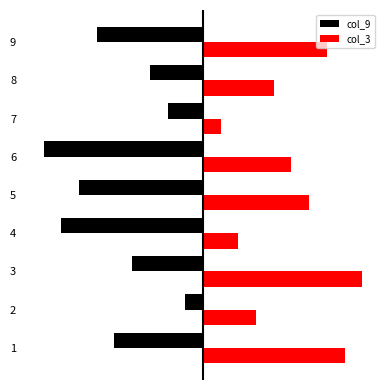

What is the value of the col_3 bar at the 1st from the left?

8